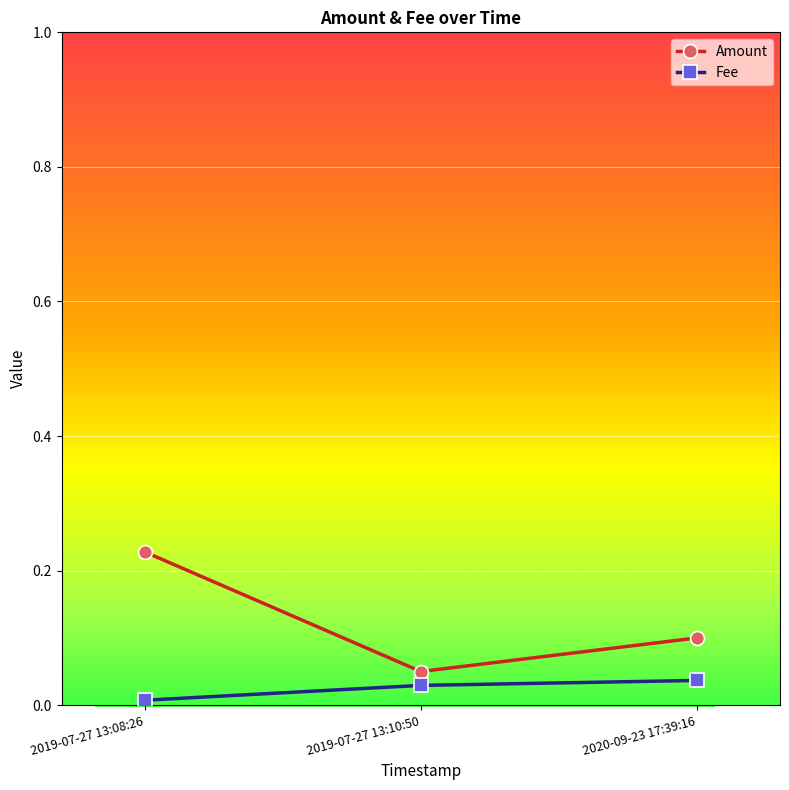

Rank the categories by Fee value from lowest to highest.

2019-07-27 13:08:26, 2019-07-27 13:10:50, 2020-09-23 17:39:16